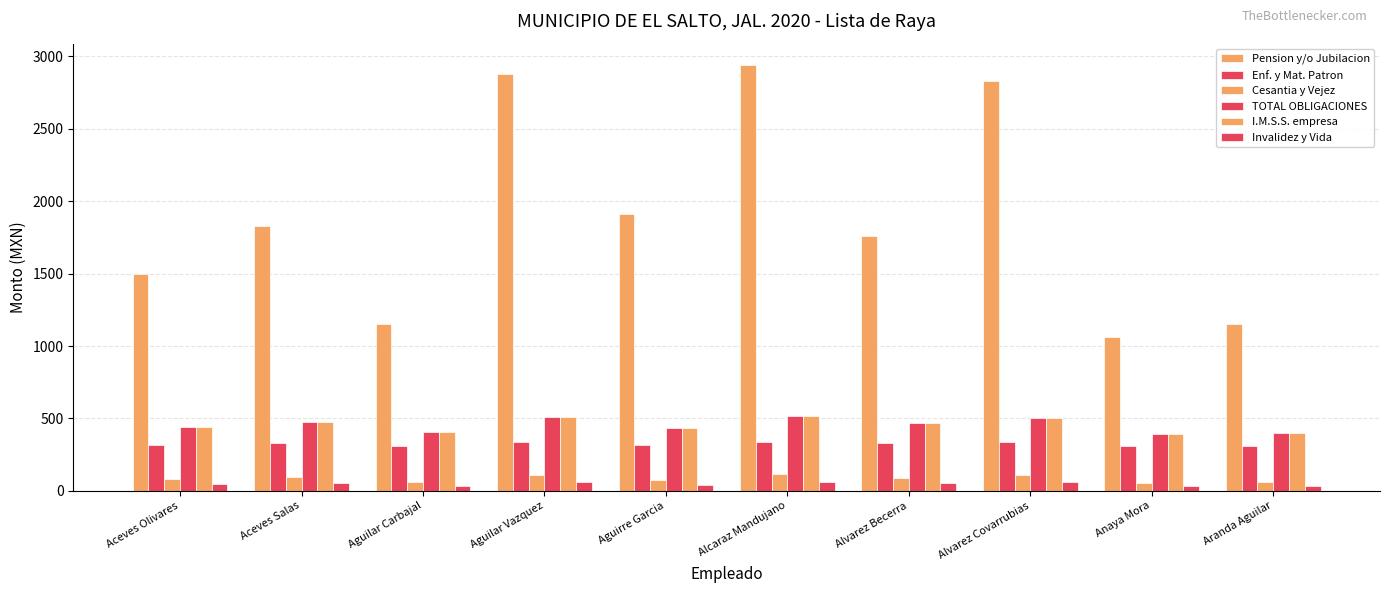

Which series has the largest total across all categories?

Pension y/o Jubilacion